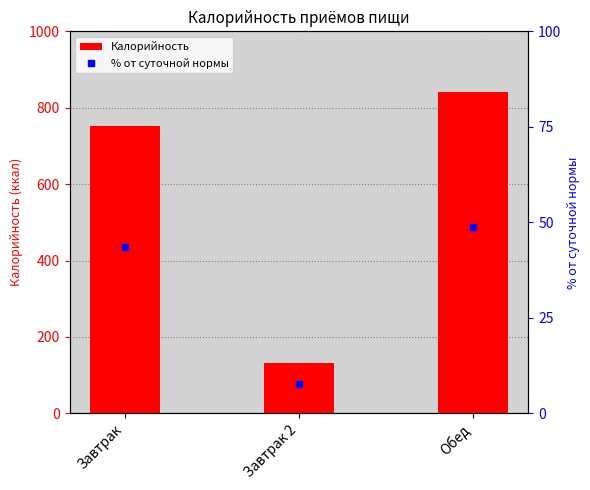

What is the smallest value displayed?

7.7